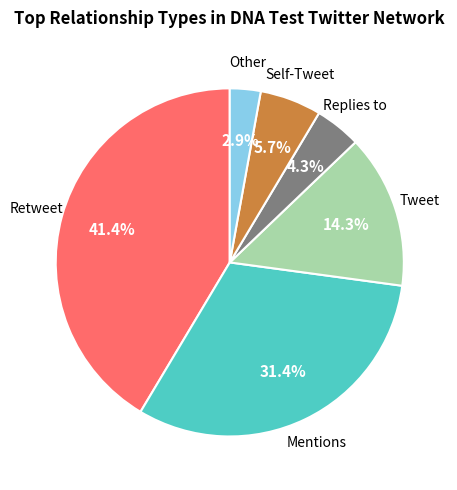

Is there any slice that represents more than half of the pie?

No